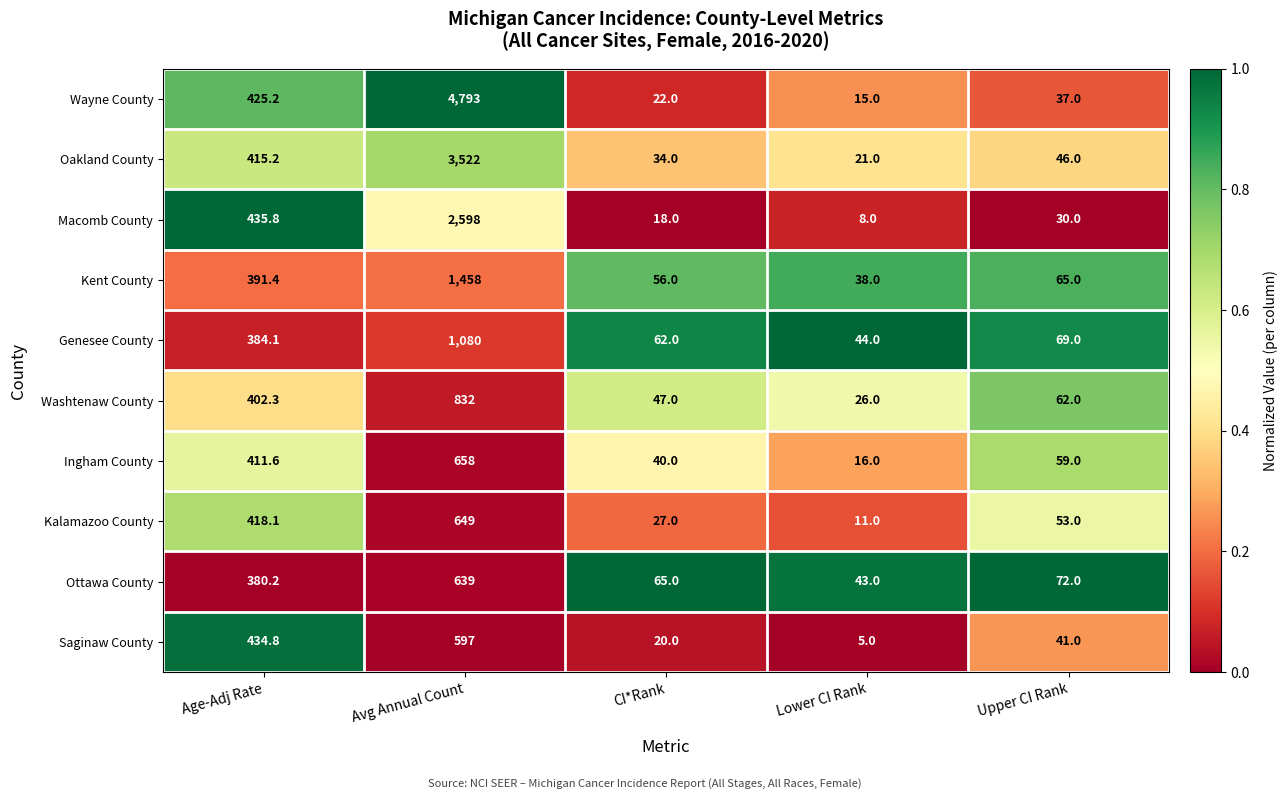

The value of Saginaw County at Age-Adj Rate is 434.8. True or false?

True